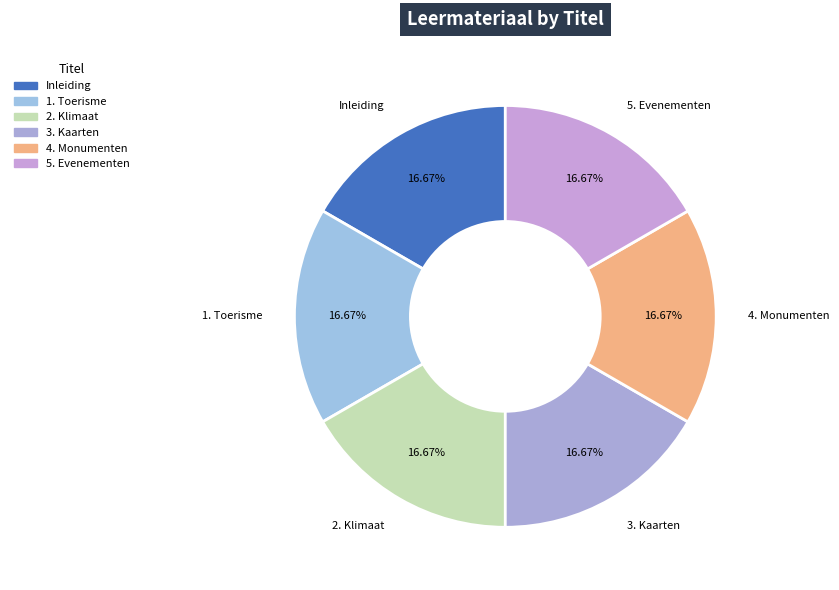

How many segments does this pie chart have?

6